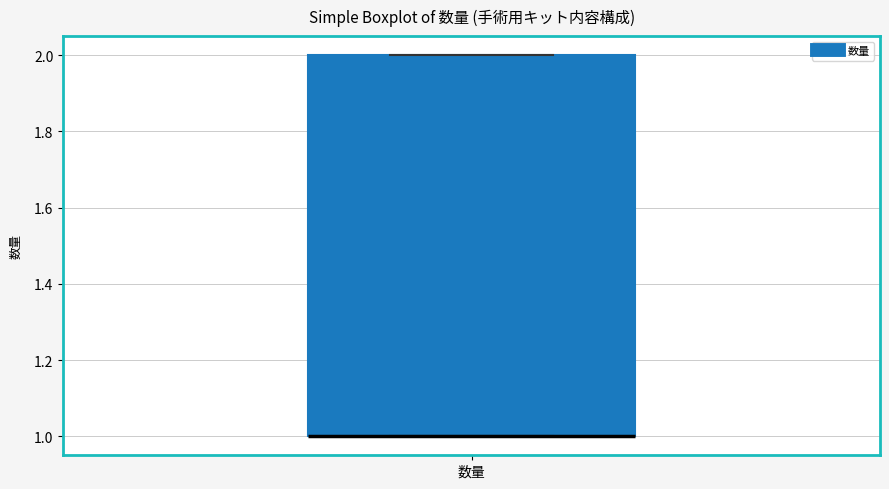

Where is the upper edge of the box for 数量 on the y-axis? The values are not printed on the chart, so give them approximately, as read against the axis.

2